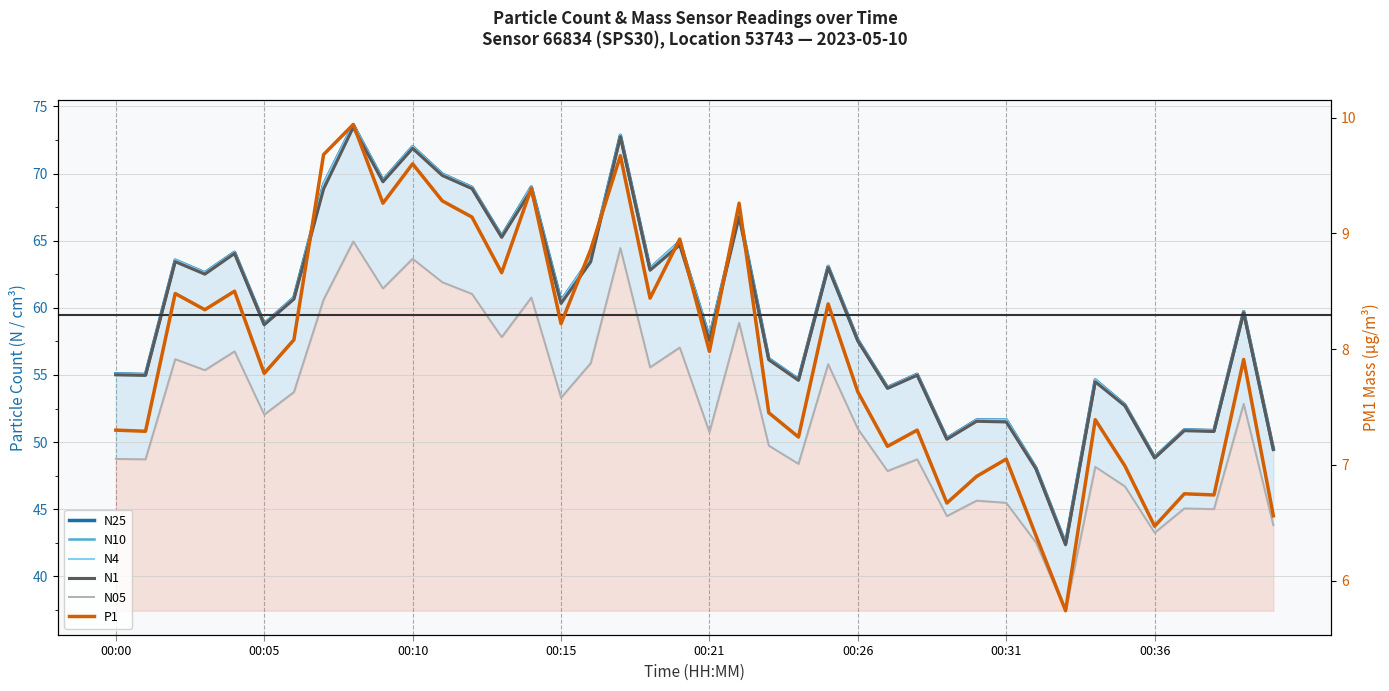

Which has a higher value, 32 or 8?

8